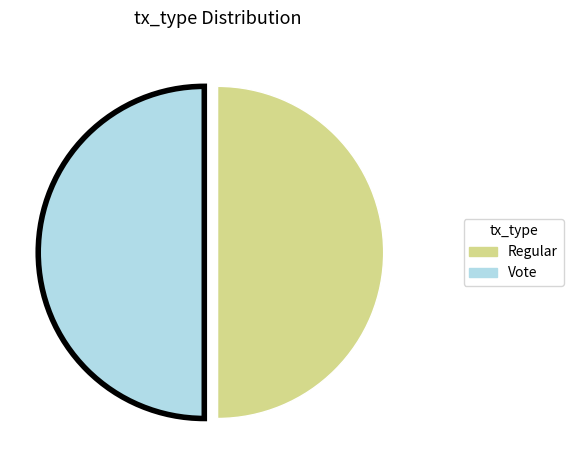

Approximately how many times larger is the value at Vote compared to Regular?

1.0